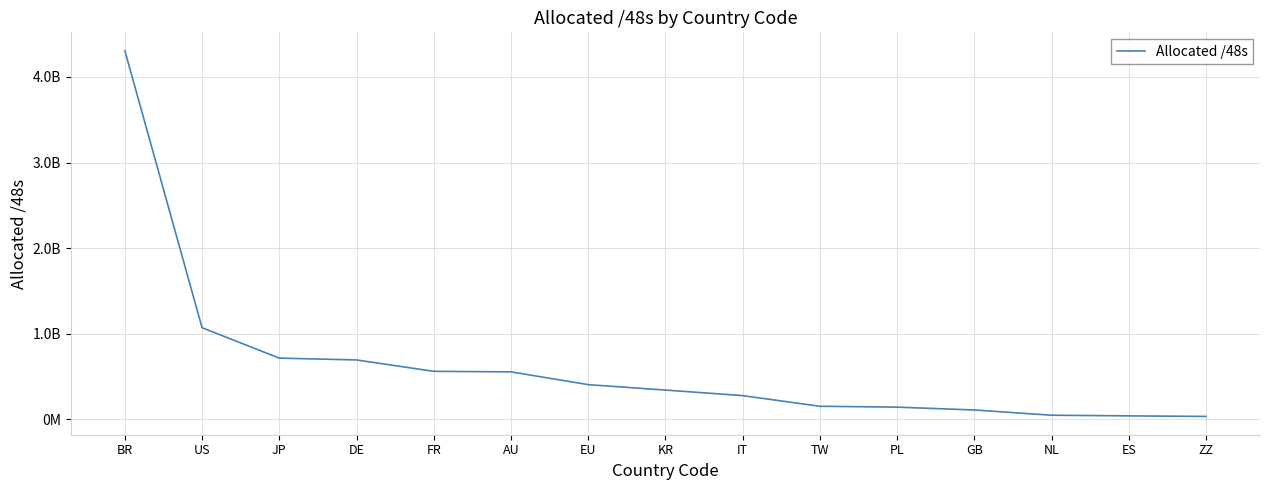

List the labels in order of value, largest first.

BR, US, JP, DE, FR, AU, EU, KR, IT, TW, PL, GB, NL, ES, ZZ